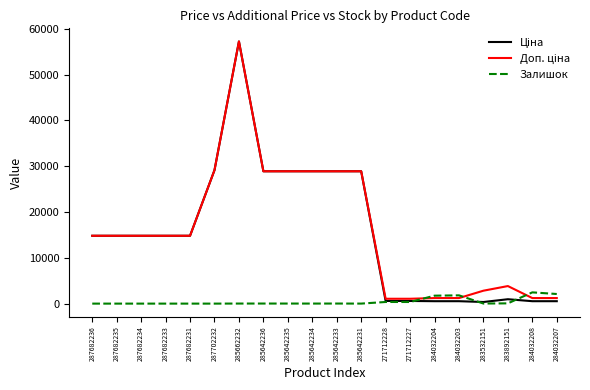

The Залишок series shows 0.0 at 287682233. True or false?

True